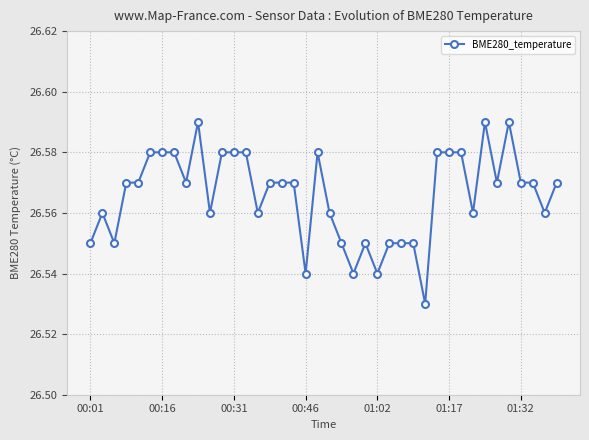

What is the sum of all values?

1062.6